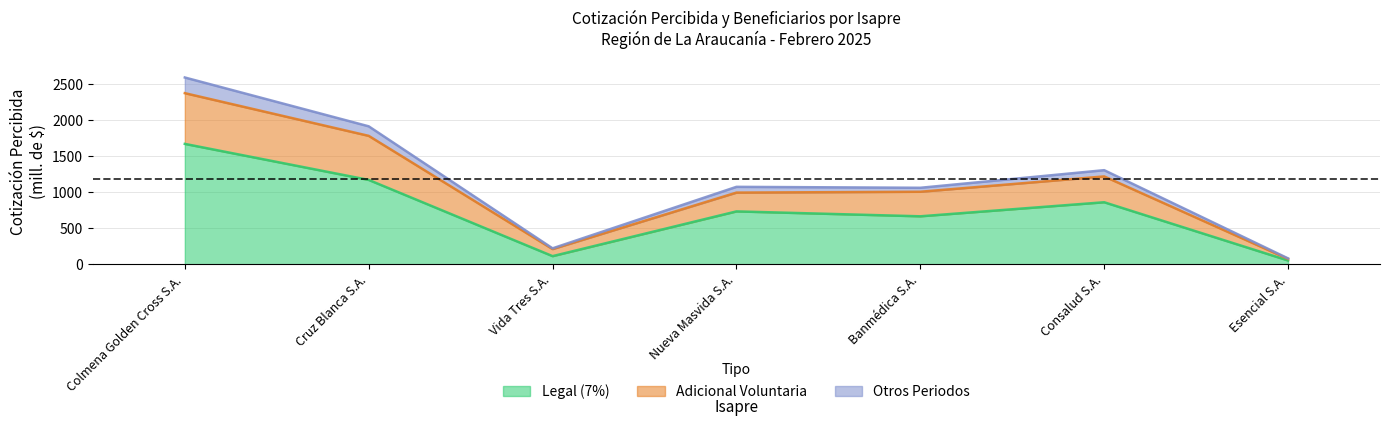

What is the total value across all series at Cruz Blanca S.A.?

4863.1